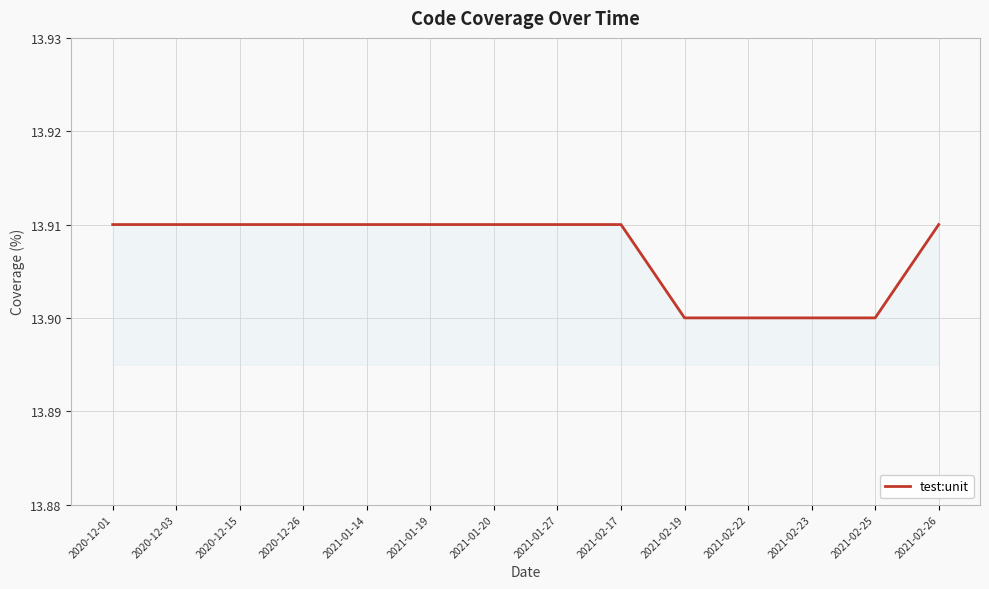

Approximately how many times larger is the value at 2021-01-14 compared to 2021-01-27?

1.0